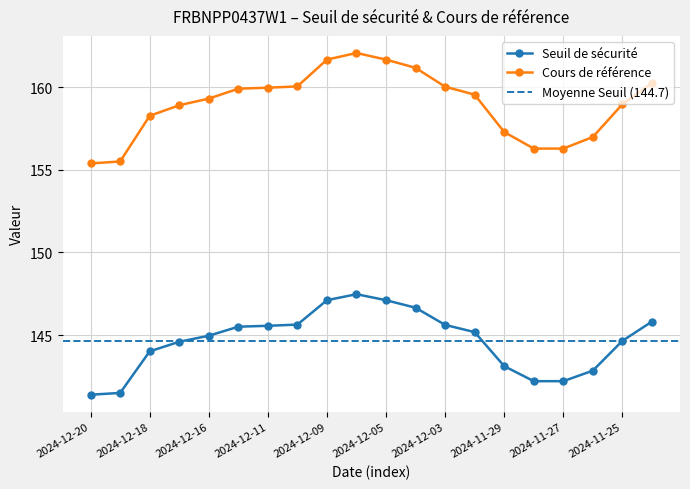

What is the average value of the Seuil de sécurité series?

144.7